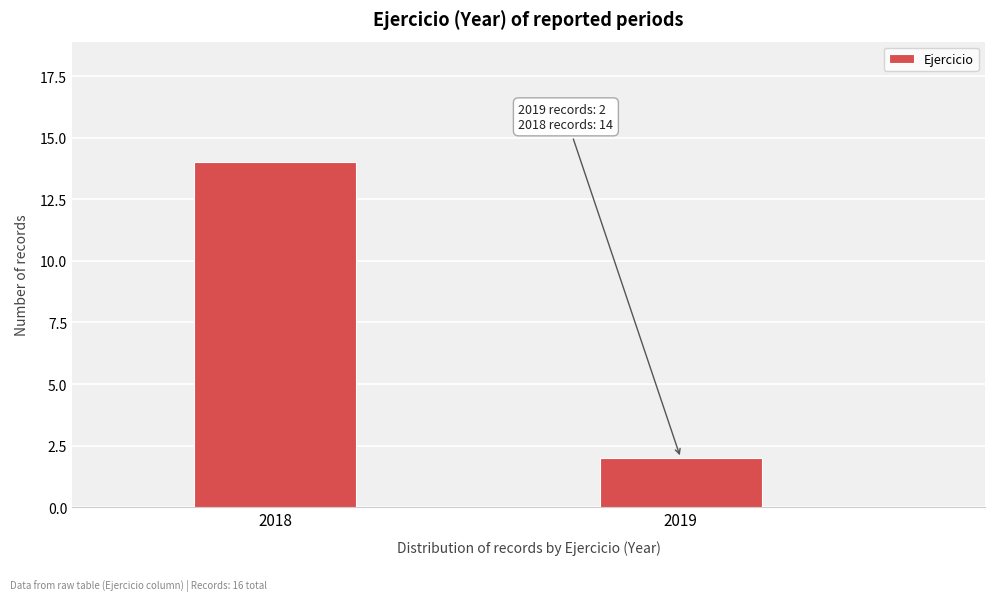

Reading left to right, list all the values displayed in this chart.

14	2